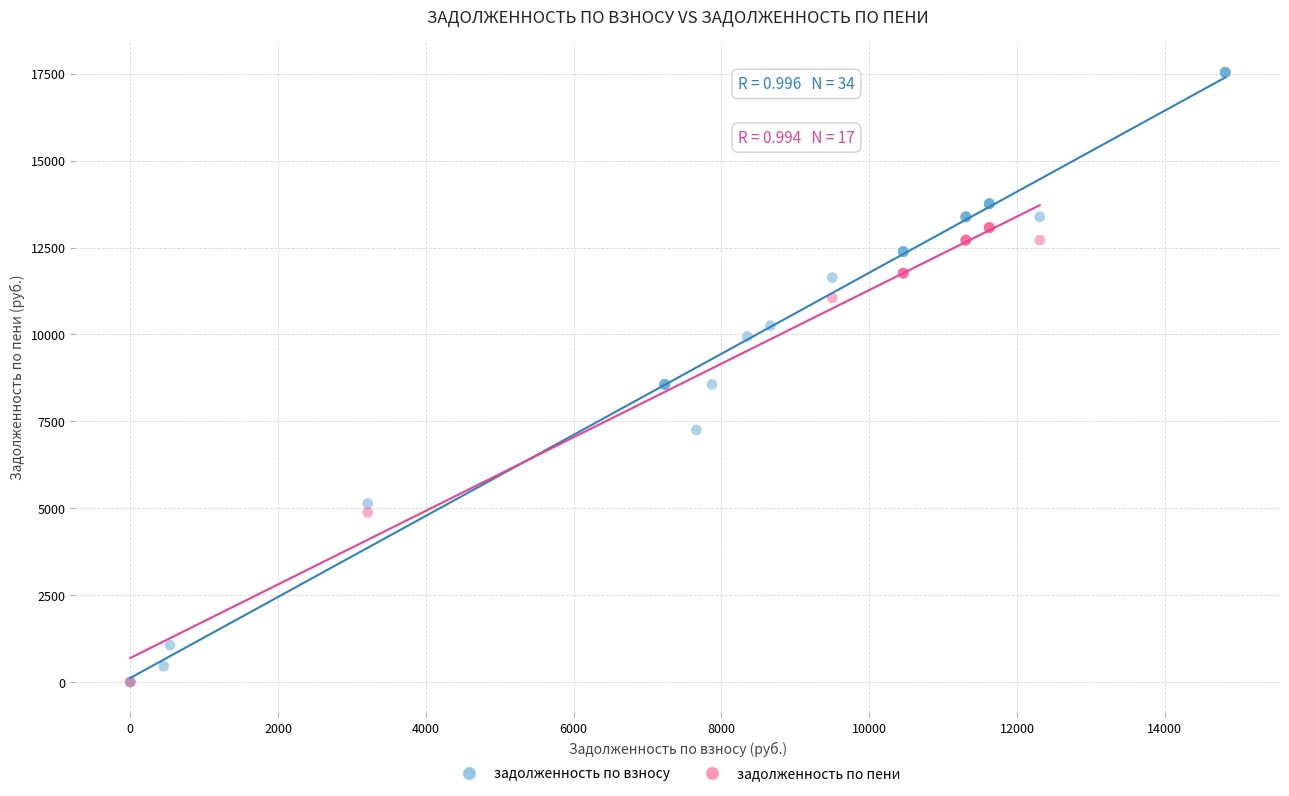

Which series has the largest Y range (max minus min)?

задолженность по взносу